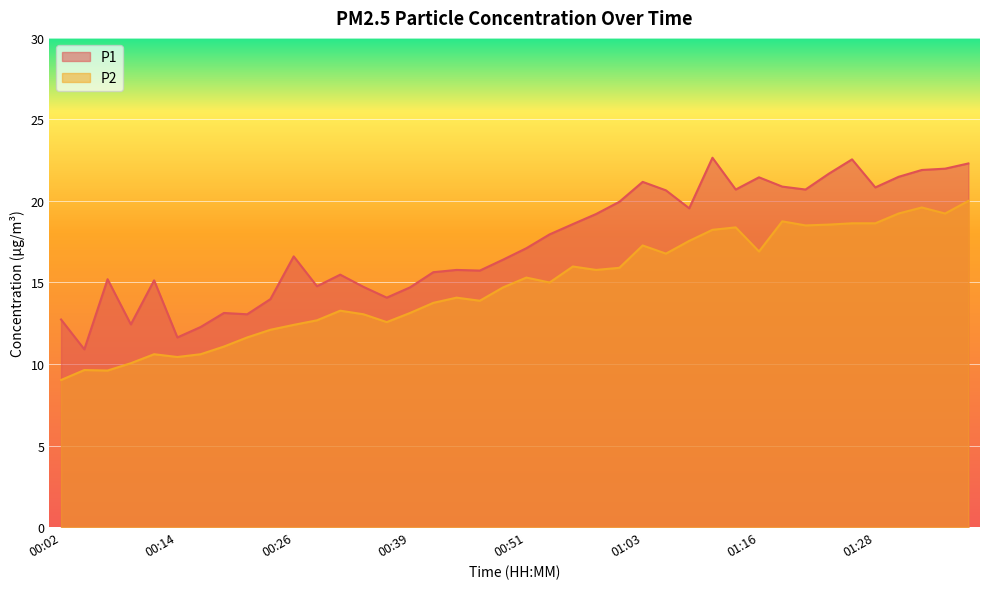

True or false: P1 has more than 1 points higher than both neighbors.

True